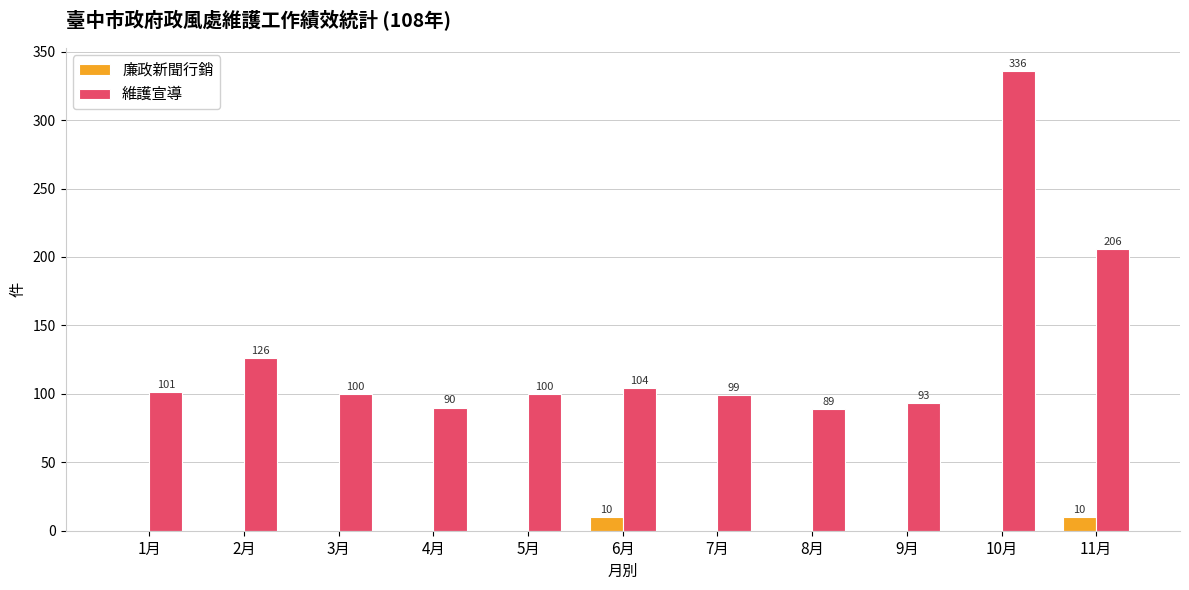

What is the sum of all 維護宣導 values?

1444